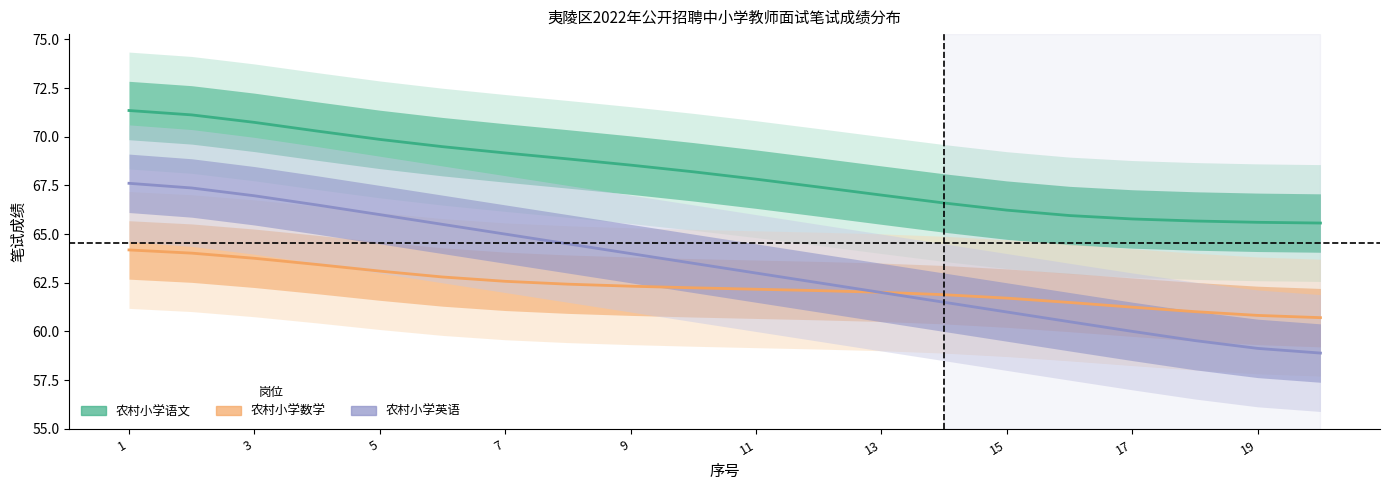

What is the spread (max minus min) of values at 12?

5.3